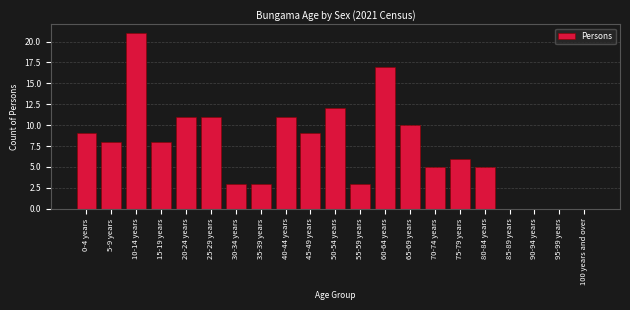

Reading left to right, list all the values displayed in this chart.

0-4 years=9	5-9 years=8	10-14 years=21	15-19 years=8	20-24 years=11	25-29 years=11	30-34 years=3	35-39 years=3	40-44 years=11	45-49 years=9	50-54 years=12	55-59 years=3	60-64 years=17	65-69 years=10	70-74 years=5	75-79 years=6	80-84 years=5	85-89 years=0	90-94 years=0	95-99 years=0	100 years and over=0